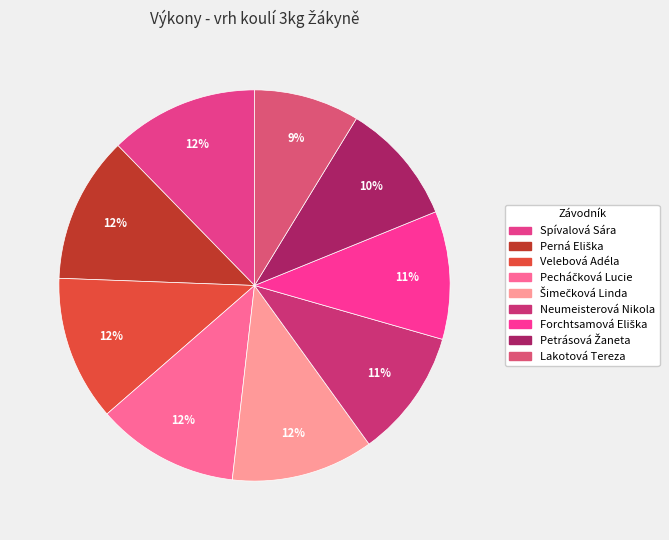

Is there a majority slice in this chart?

No